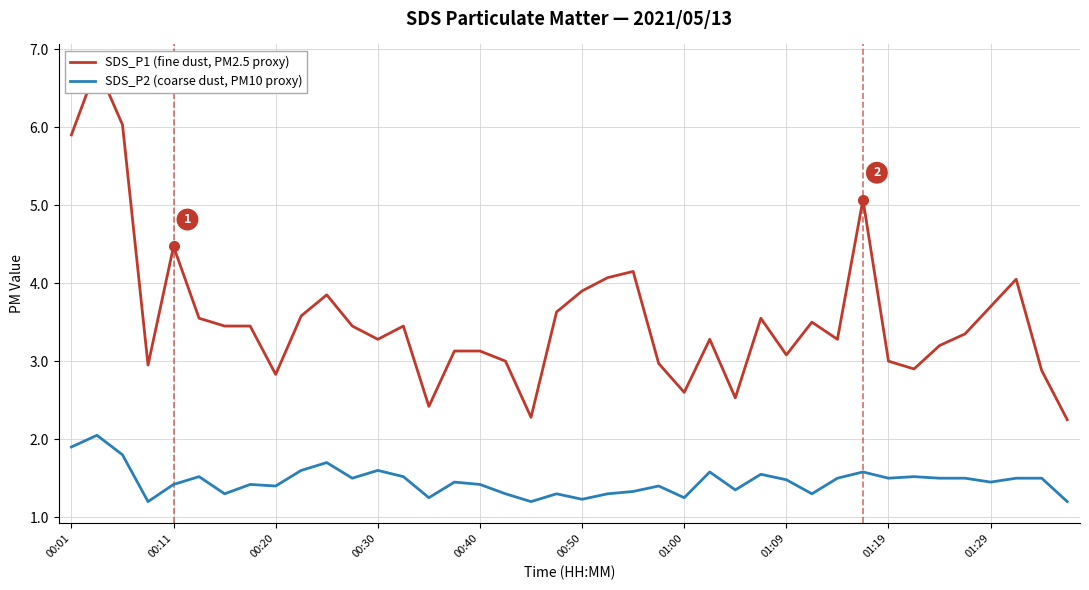

The SDS_P2 (coarse dust, PM10 proxy) series shows 1.4 at 01:29. True or false?

True